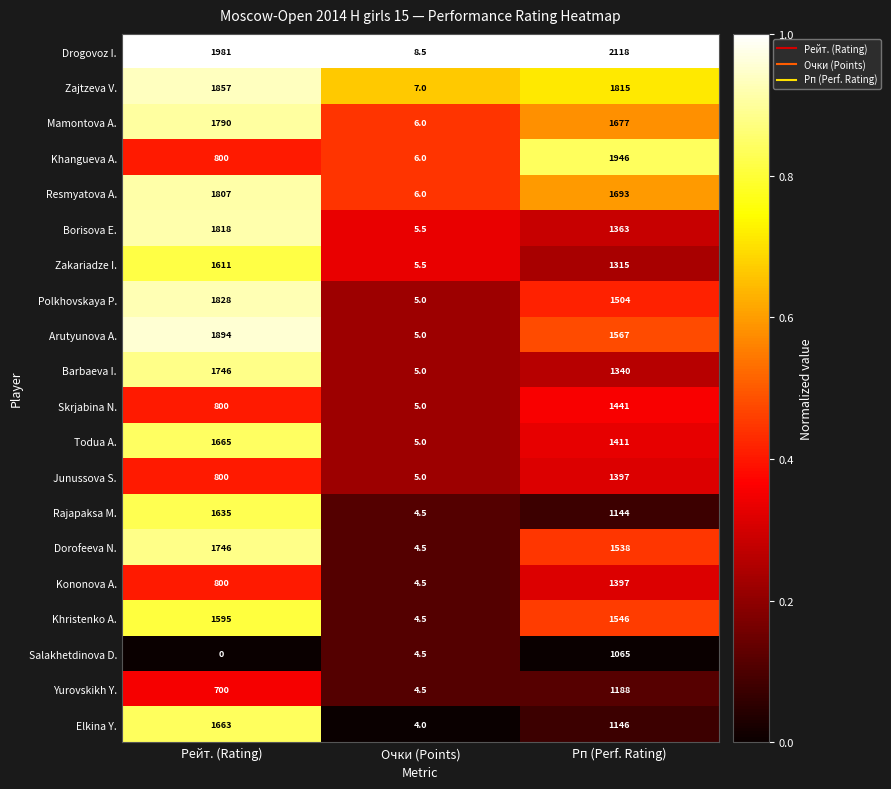

Which series has the largest total across all categories?

Drogovoz I.